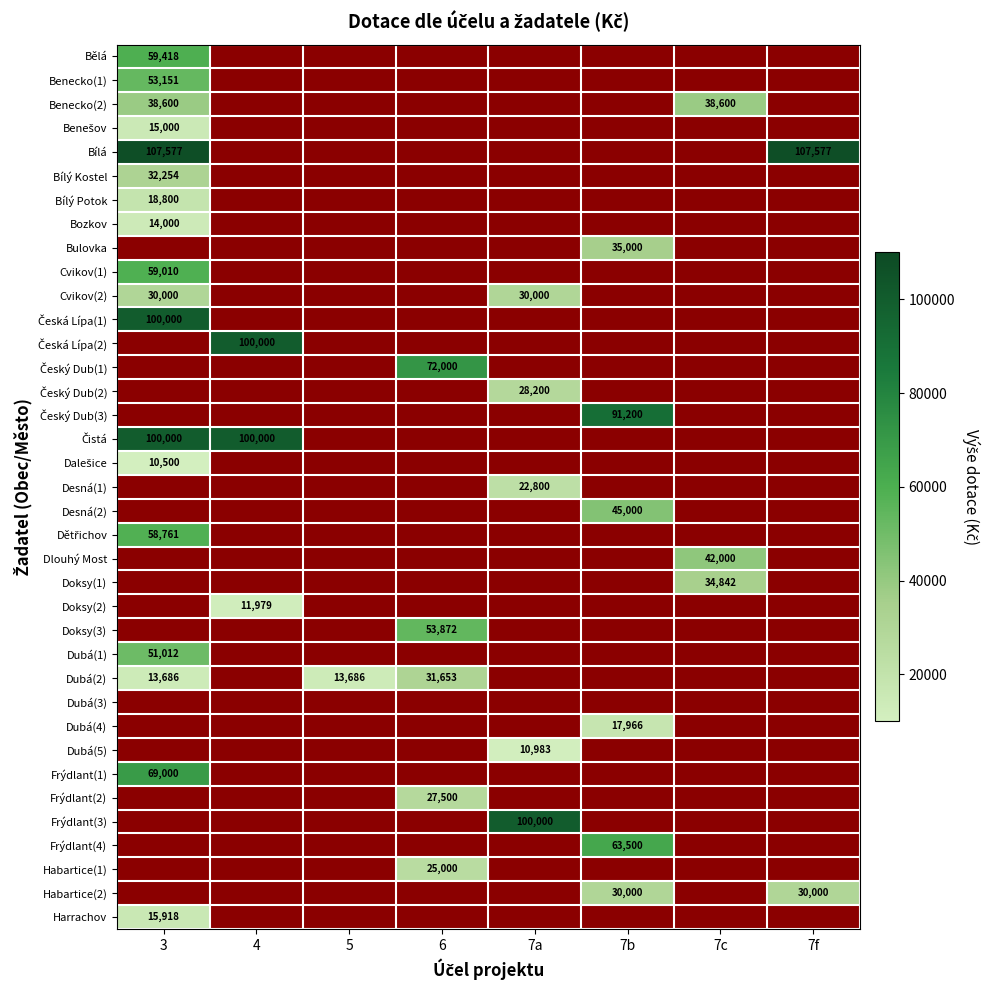

True or false: Desná(1) has a value of 33352 at 7a.

False